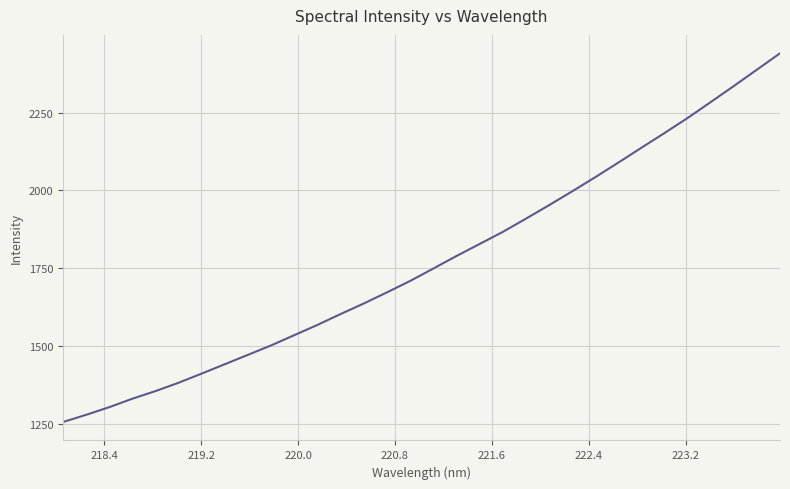

Count the number of categories in the chart.

32